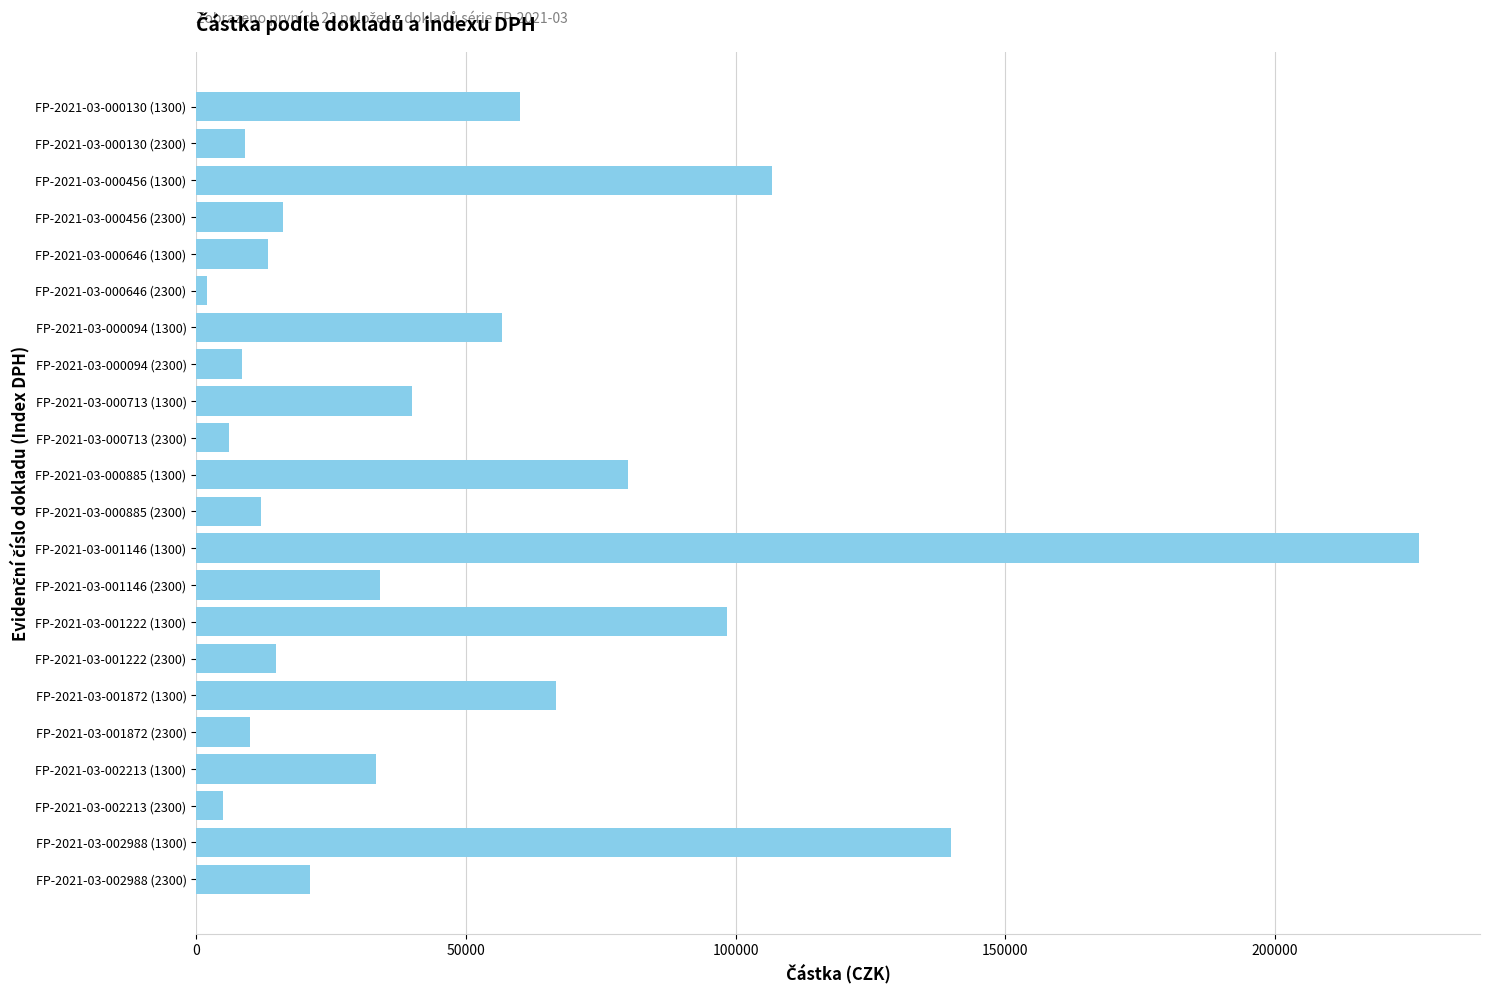

Which category has the highest value across all series?

FP-2021-03-001146 (1300)